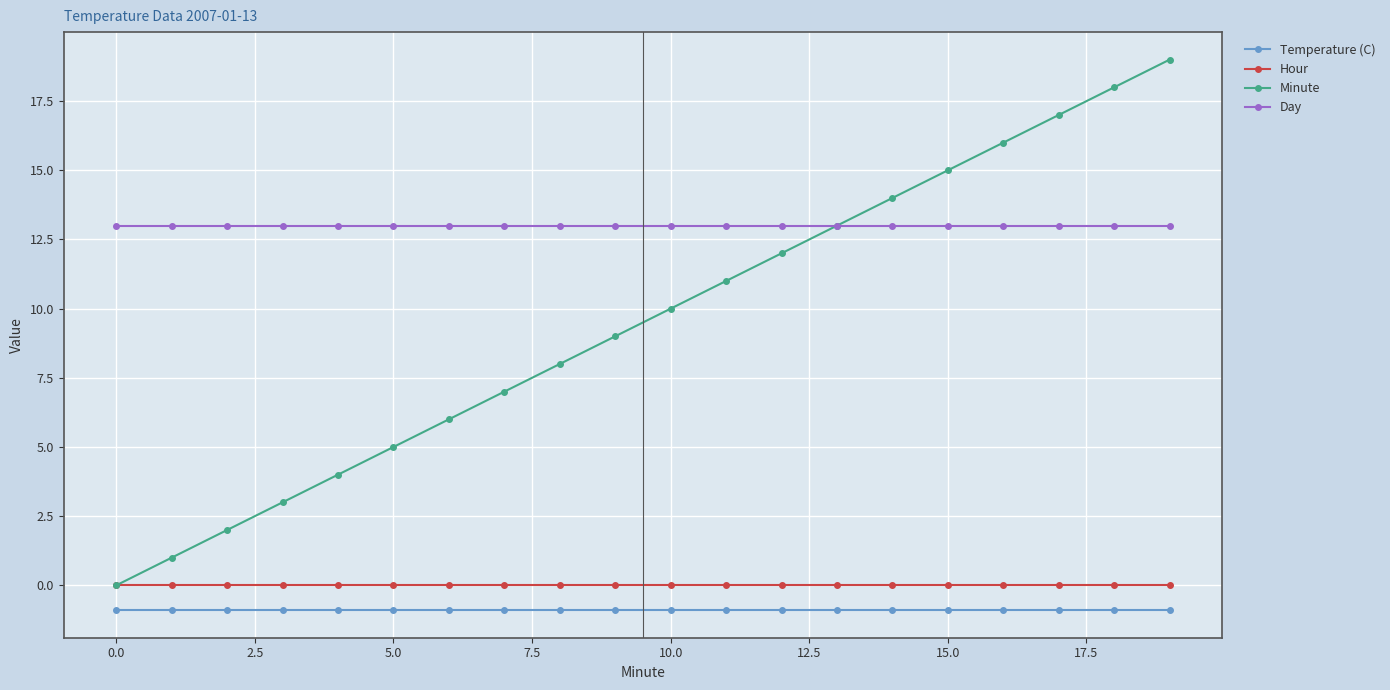

What is the minimum value shown in the chart?

-0.9